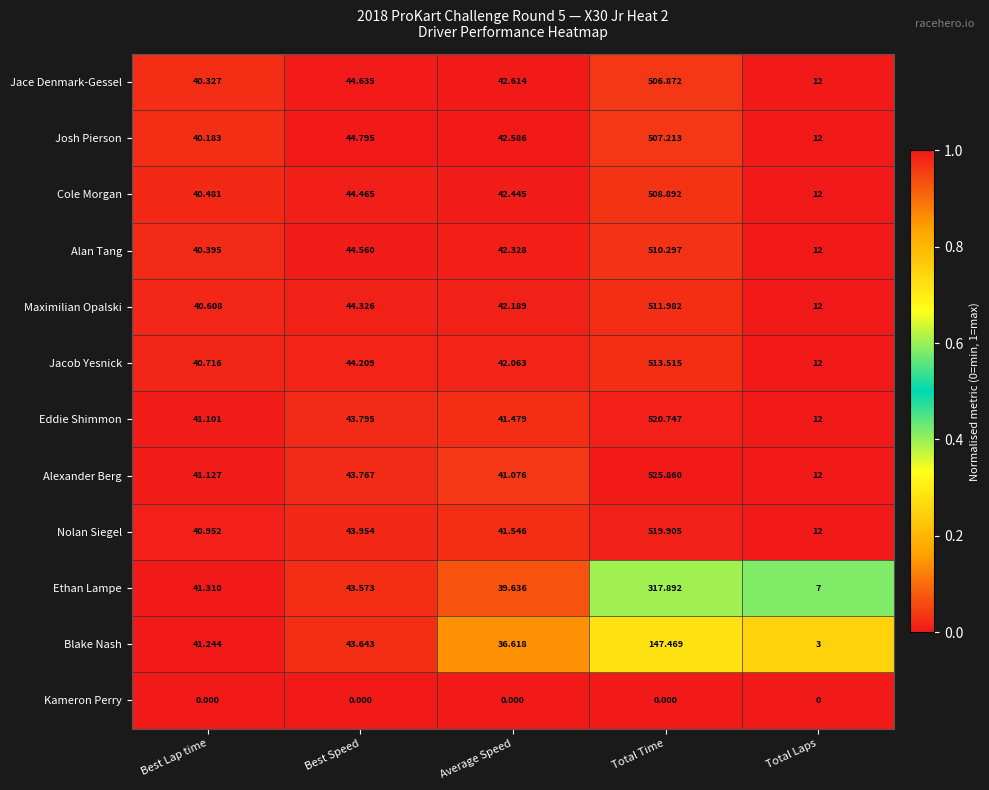

What is the maximum value shown in the chart?

525.9